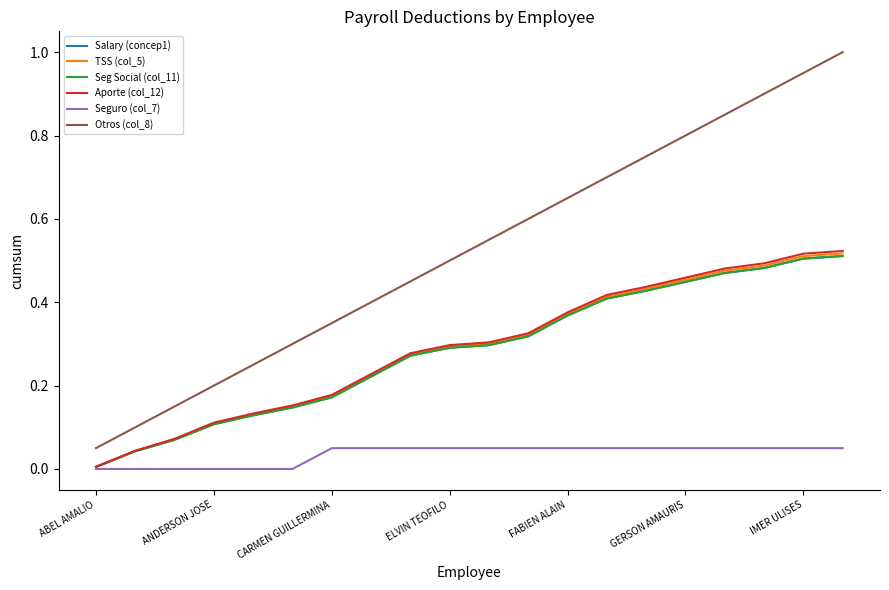

Which series has the largest total across all categories?

Otros (col_8)